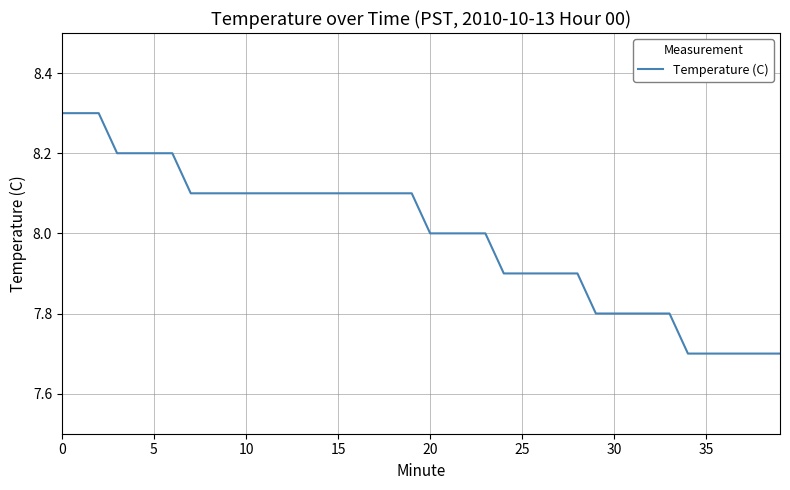

What is the greatest value displayed?

8.3